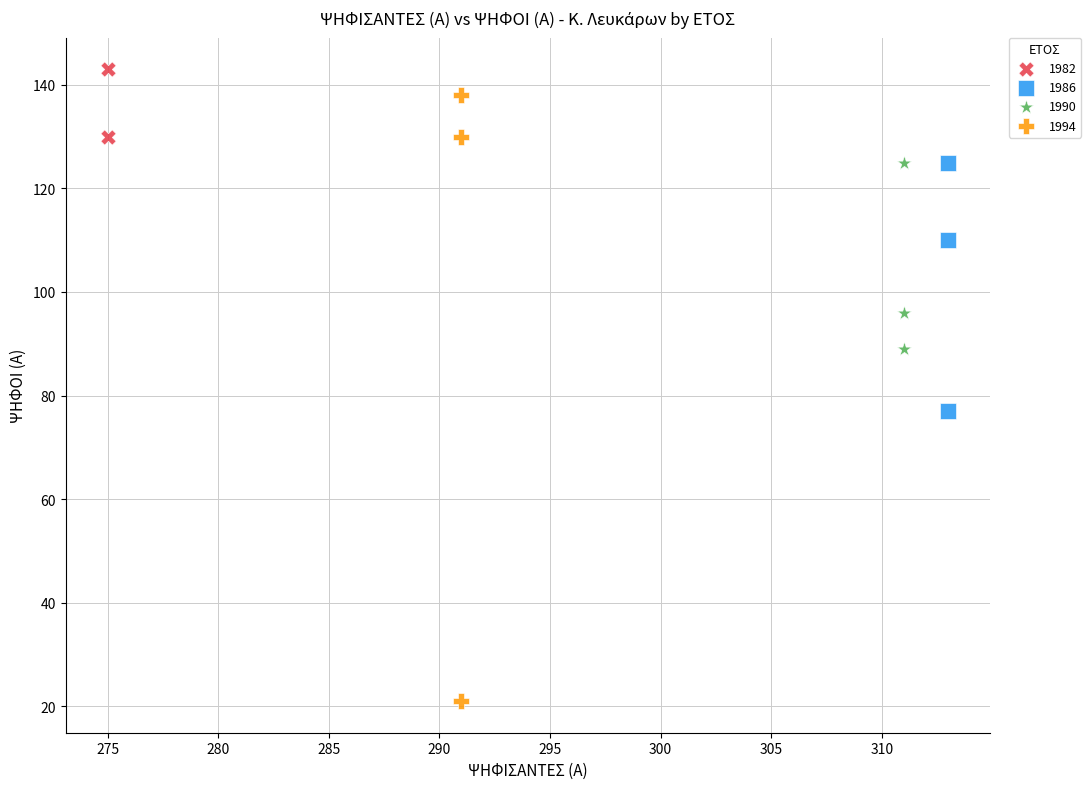

What are all the series names shown in the legend?

1982, 1986, 1990, 1994